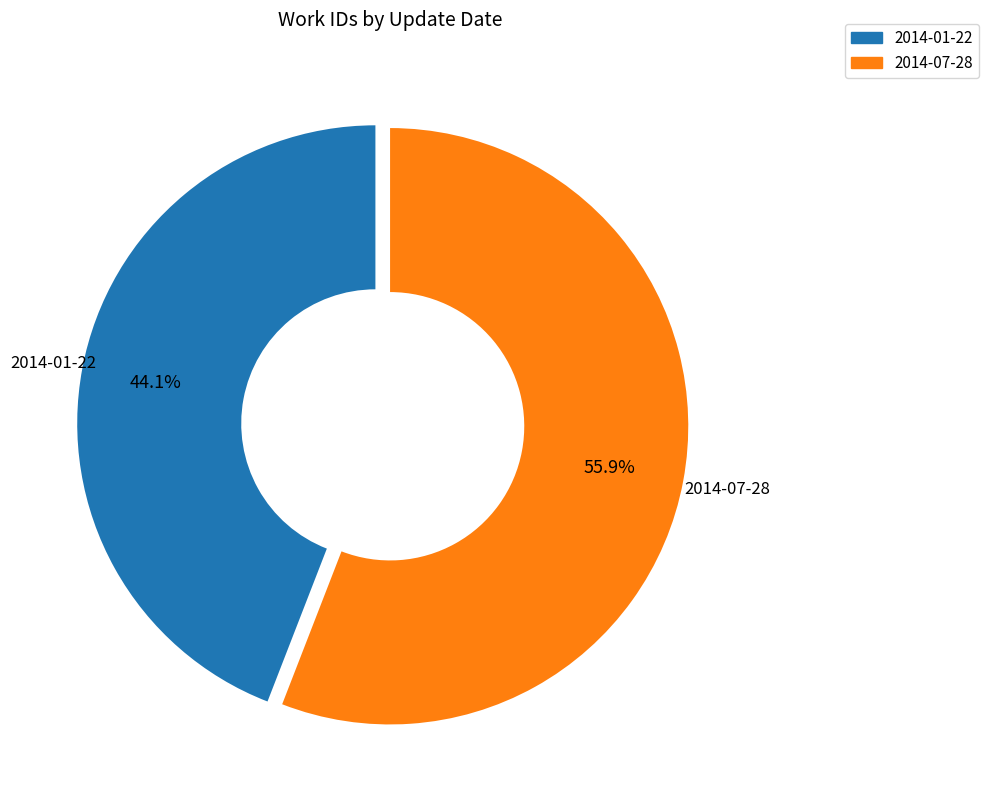

To the nearest percent, what is the combined percentage of 2014-01-22 and 2014-07-28?

100%